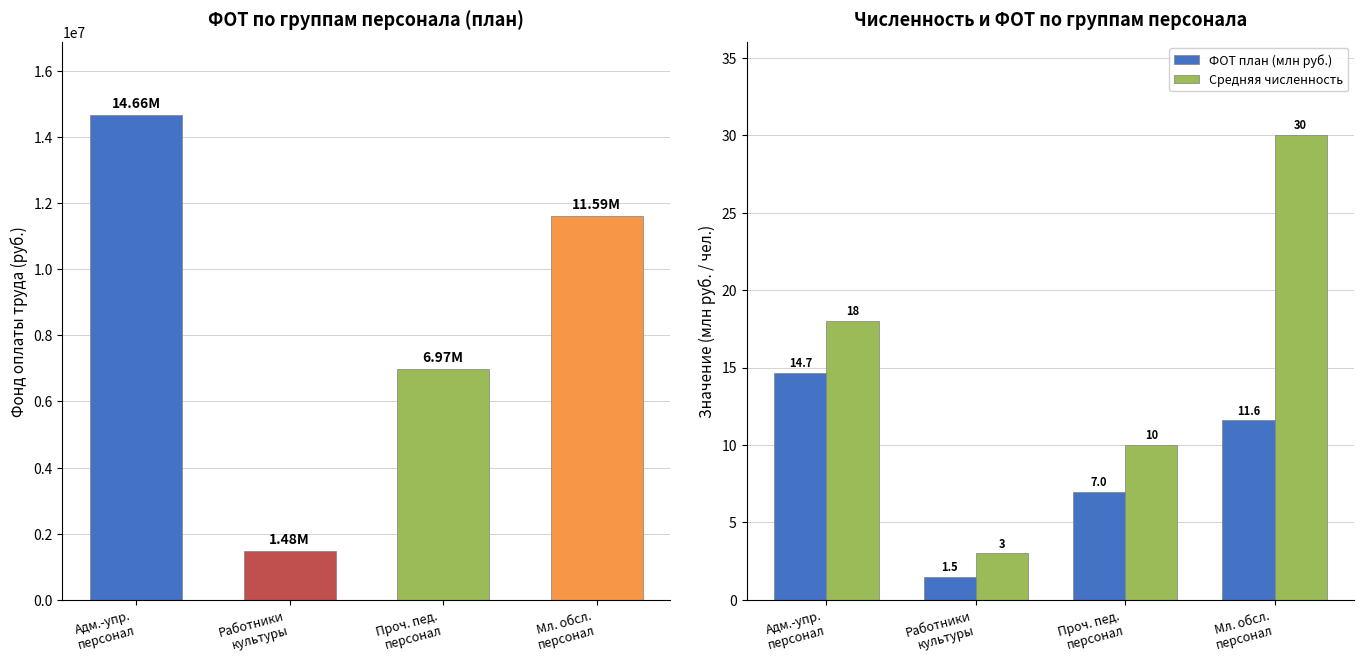

Which series changed the most between Работники
культуры and Проч. пед.
персонал?

Фон оплаты труда (план)